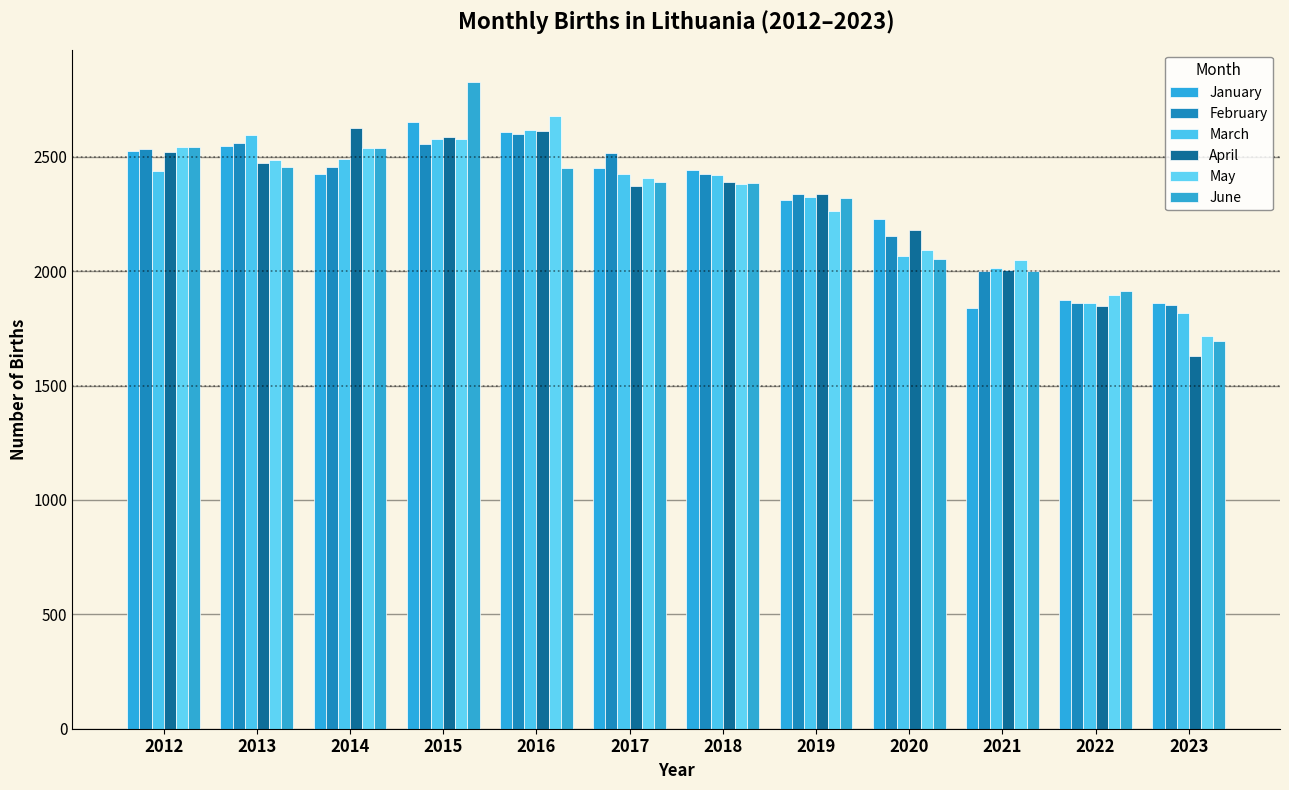

What is the sum of all March values?

27646.8